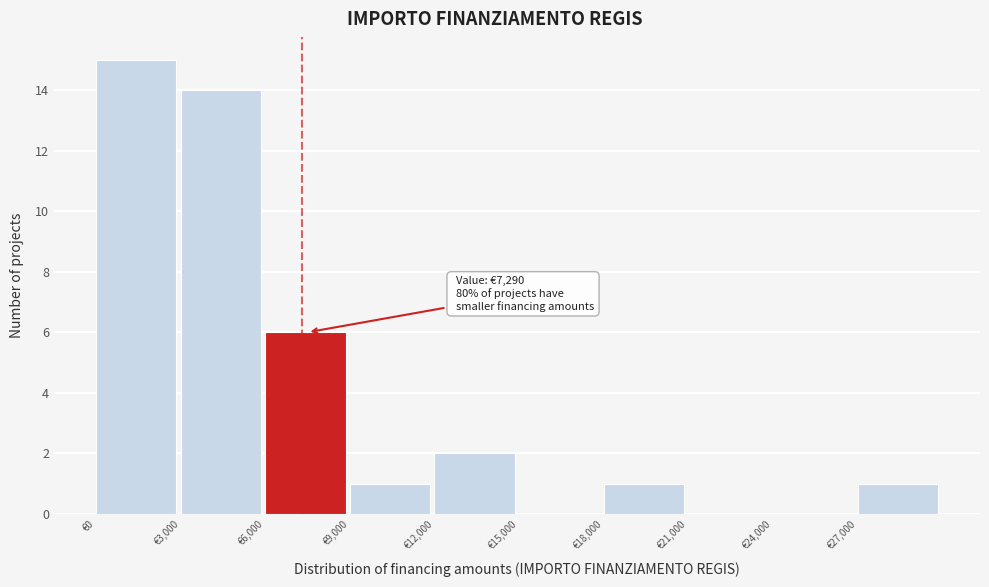

Over which range of the x-axis is the bar tallest?

0 to 3000